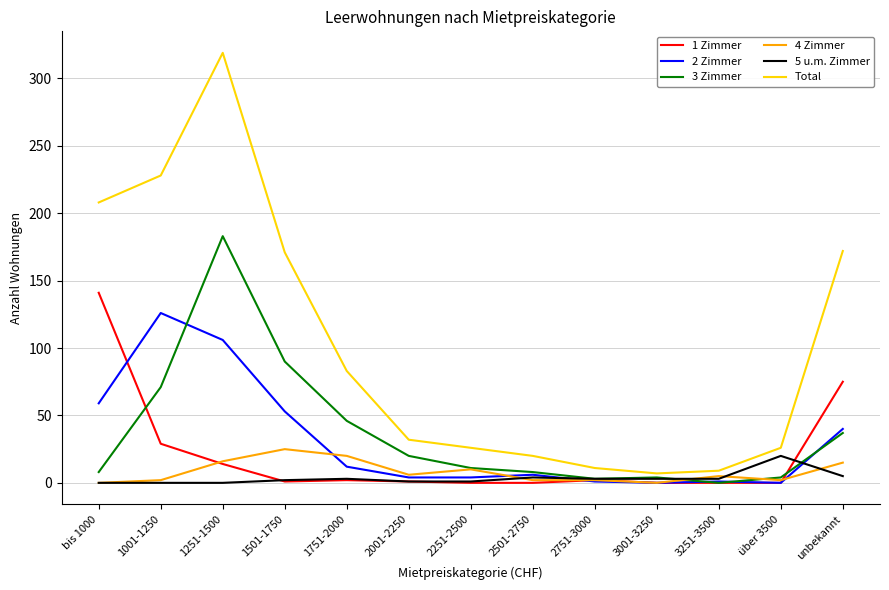

What position from the right is 1251-1500?

11